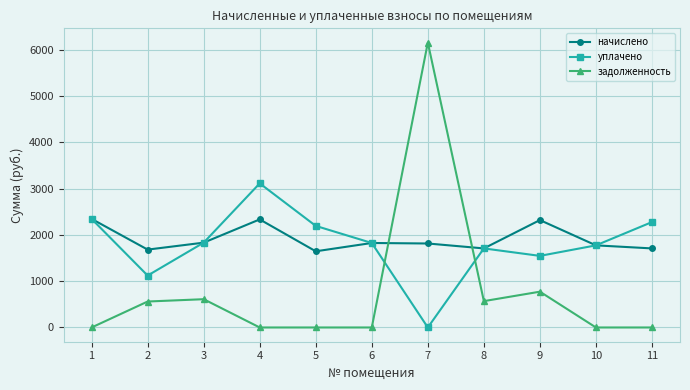

At which label is уплачено closest to 1556?

9